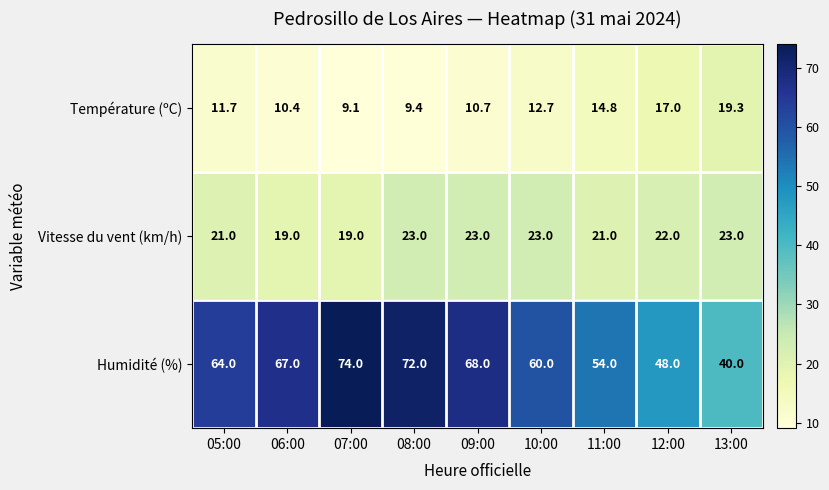

Reading left to right, list all the values displayed in this chart.

Température (ºC): 11.7	10.4	9.1	9.4	10.7	12.7	14.8	17.0	19.3
Vitesse du vent (km/h): 21.0	19.0	19.0	23.0	23.0	23.0	21.0	22.0	23.0
Humidité (%): 64.0	67.0	74.0	72.0	68.0	60.0	54.0	48.0	40.0